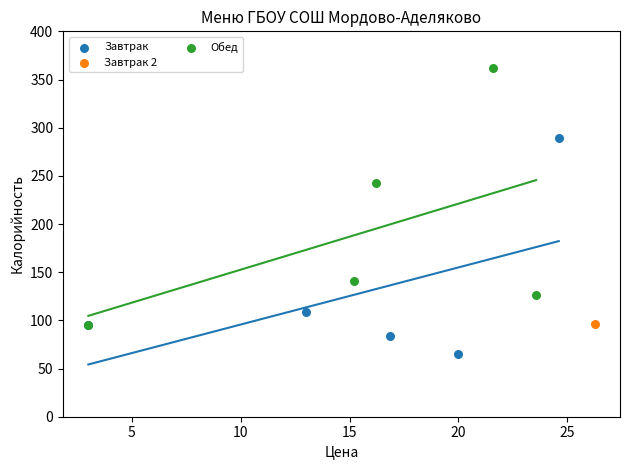

Which series reaches the maximum Y coordinate?

Обед